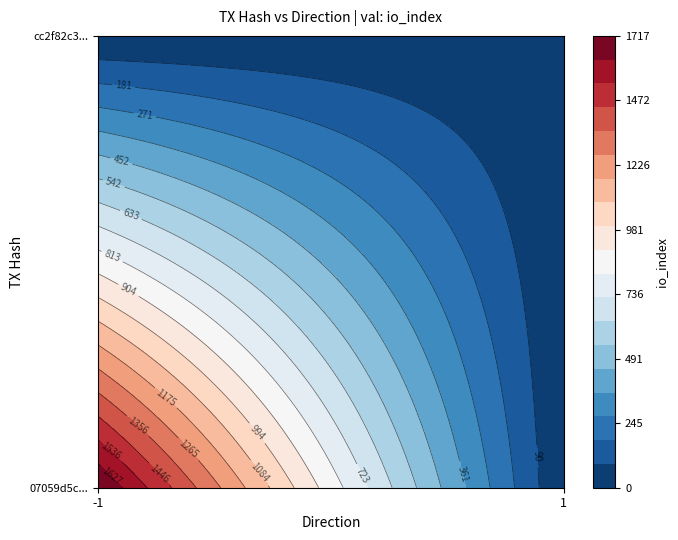

At io_index, list the series in order from largest to smallest.

07059d5cacedd720ebd5fa2da1fb5dad3397d8e, cc2f82c31a21b012a8943f9778d1329b77c186e